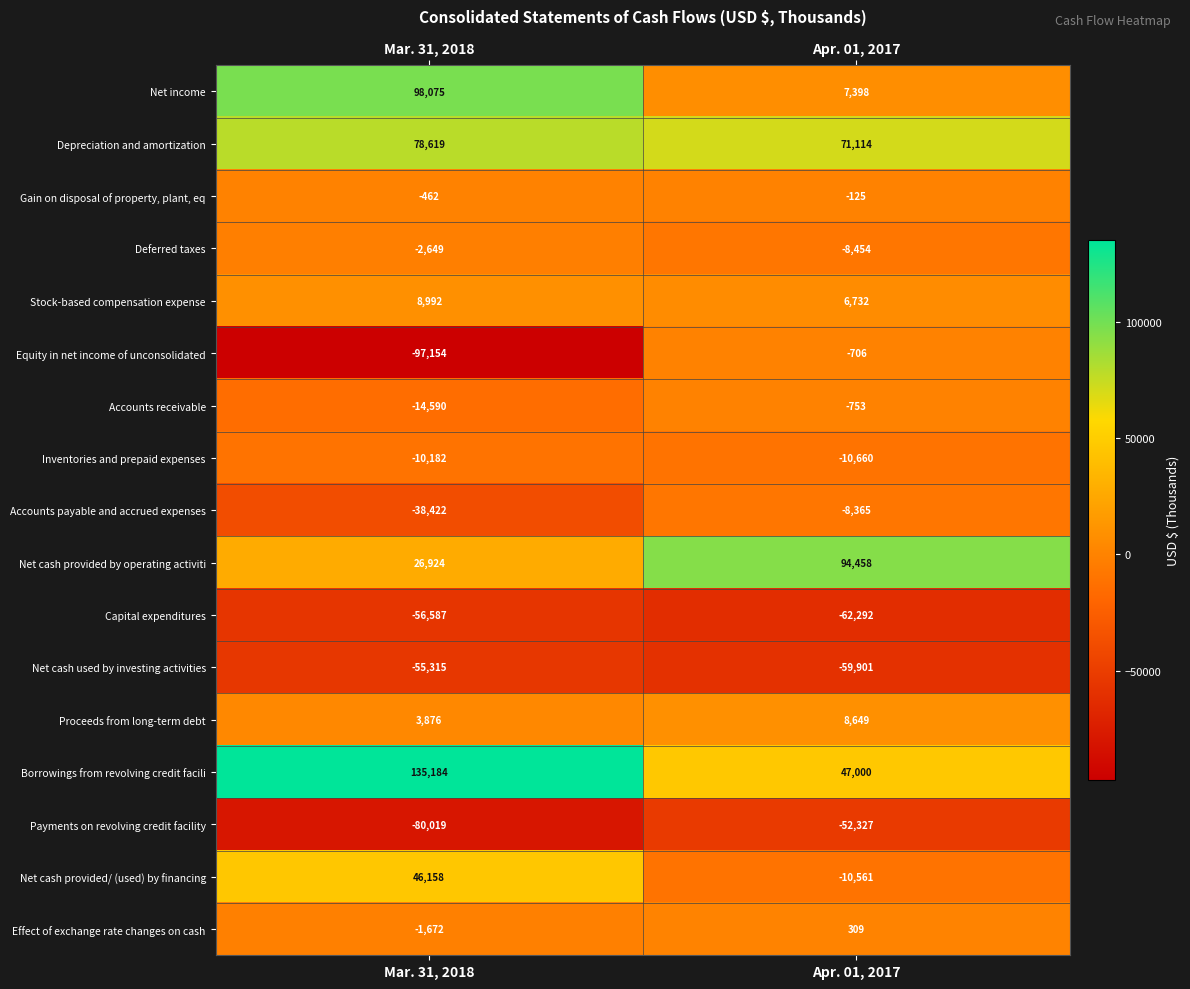

True or false: Net cash provided/ (used) by financing has a value of -10561 at Apr. 01, 2017.

True